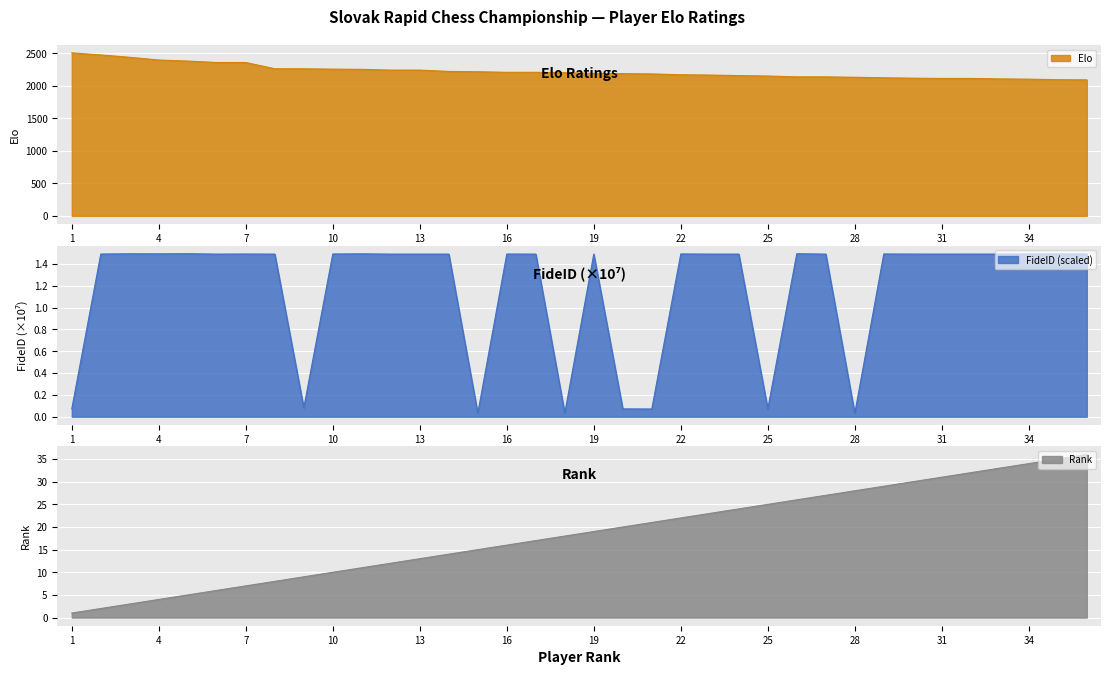

Between 19 and 13, which is larger?

13